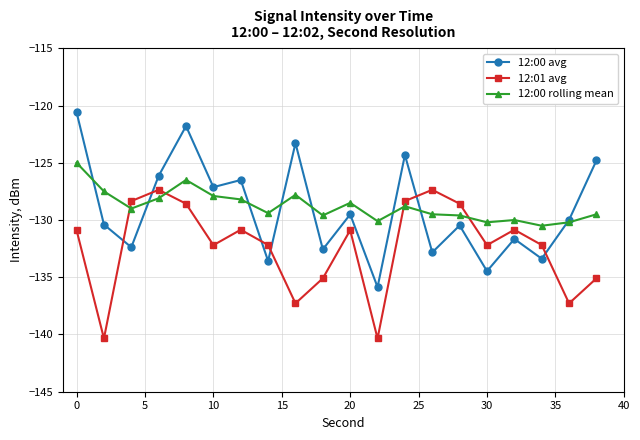

Rank the series by their maximum value, from lowest to highest.

12:01 avg, 12:00 rolling mean, 12:00 avg